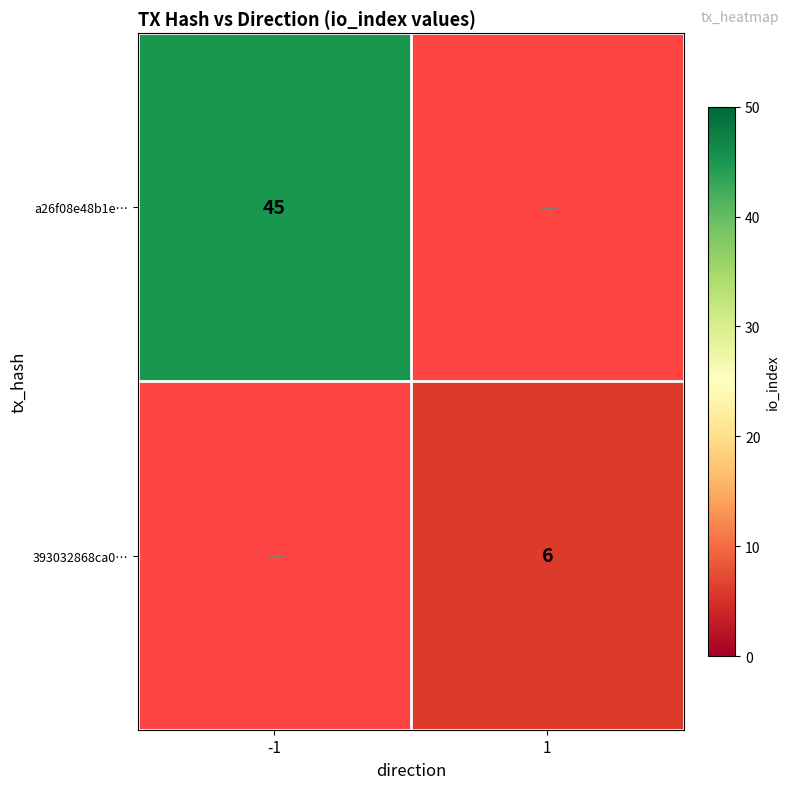

Is it true that a26f08e48b1e… equals 45 at -1?

True